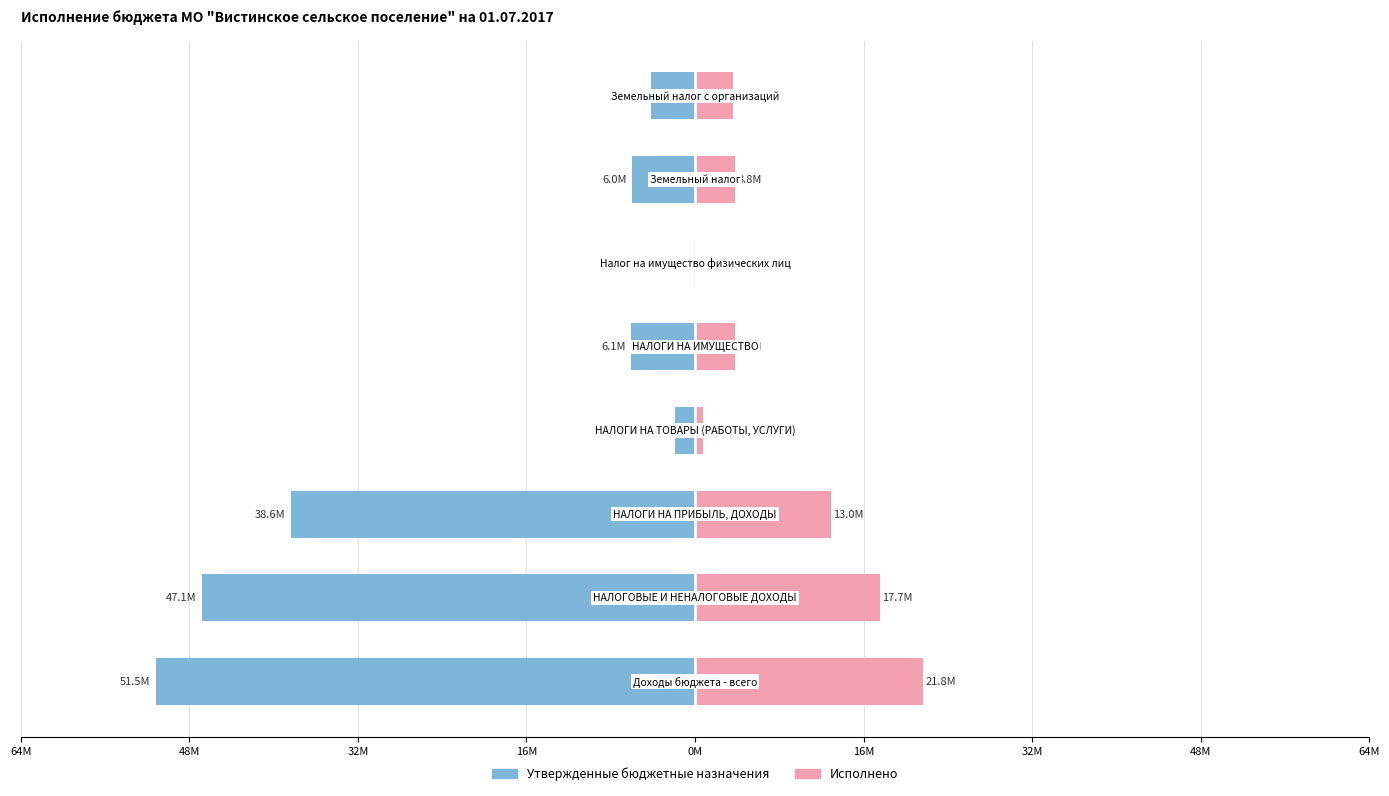

Reading left to right, what are all the values shown in this chart?

Утвержденные бюджетные назначения: -51.5	-47.1	-38.6	-1.9	-6.1	-0.1	-6.0	-4.2
Исполнено: 21.8	17.7	13.0	0.8	3.9	0.0	3.8	3.6